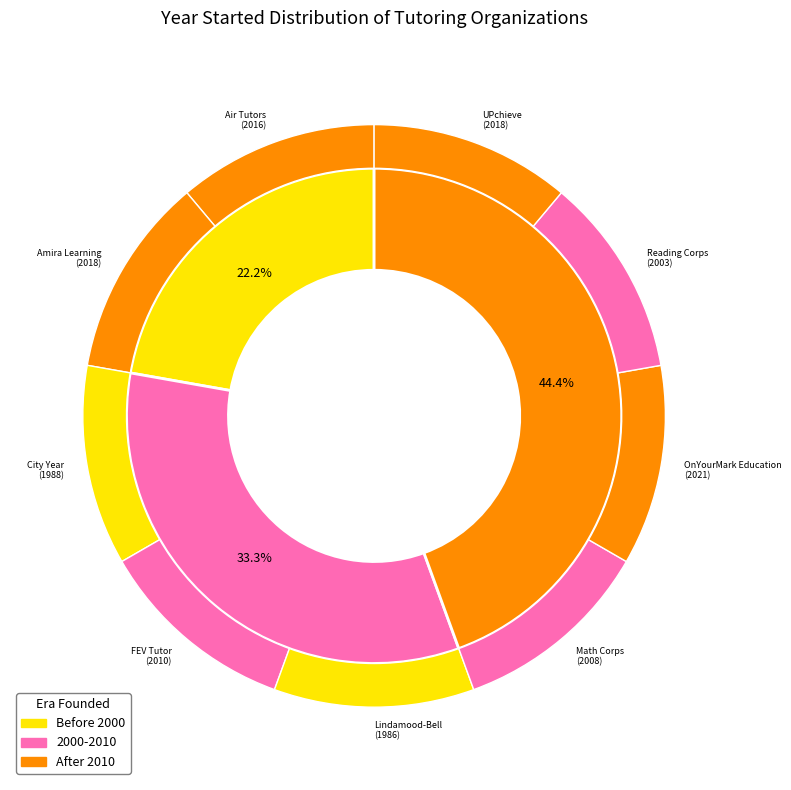

The UPchieve slice represents 11% of the pie. True or false?

True